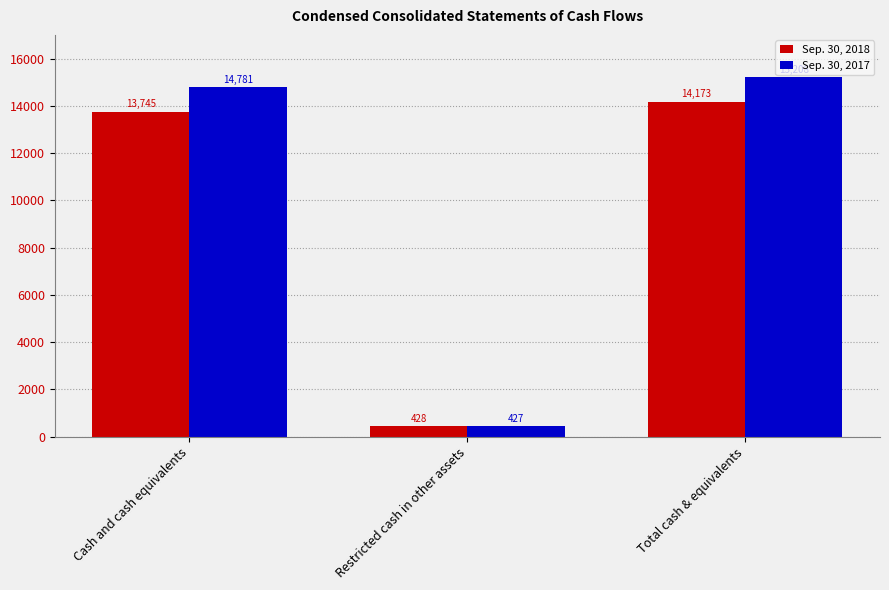

What is the average value of the Sep. 30, 2018 series?

9449